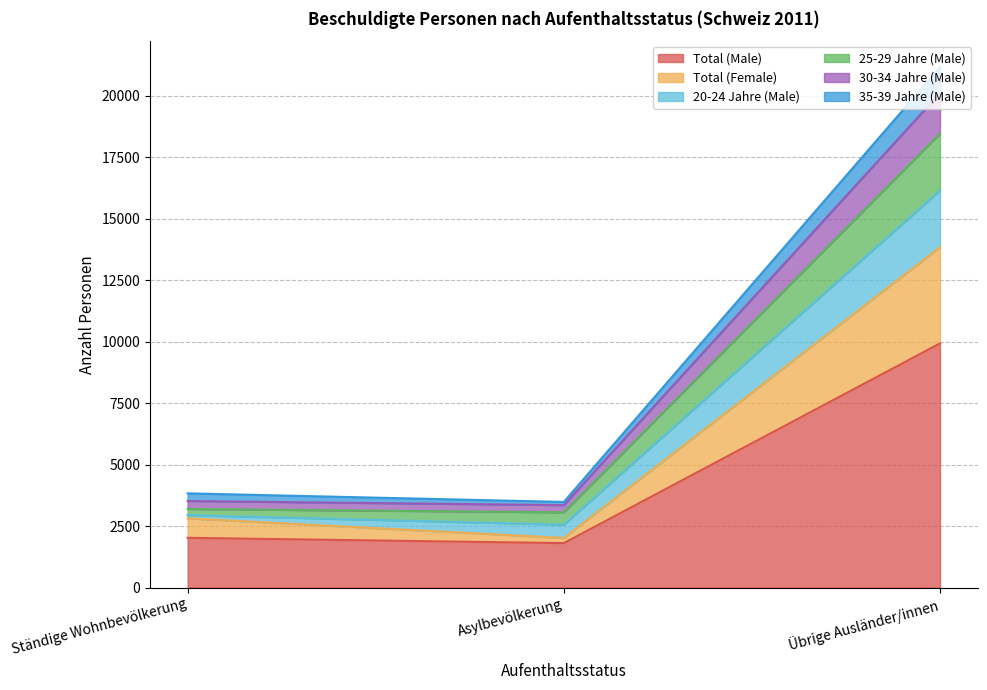

Is it true that 20-24 Jahre (Male) equals 4308 at Asylbevölkerung?

False